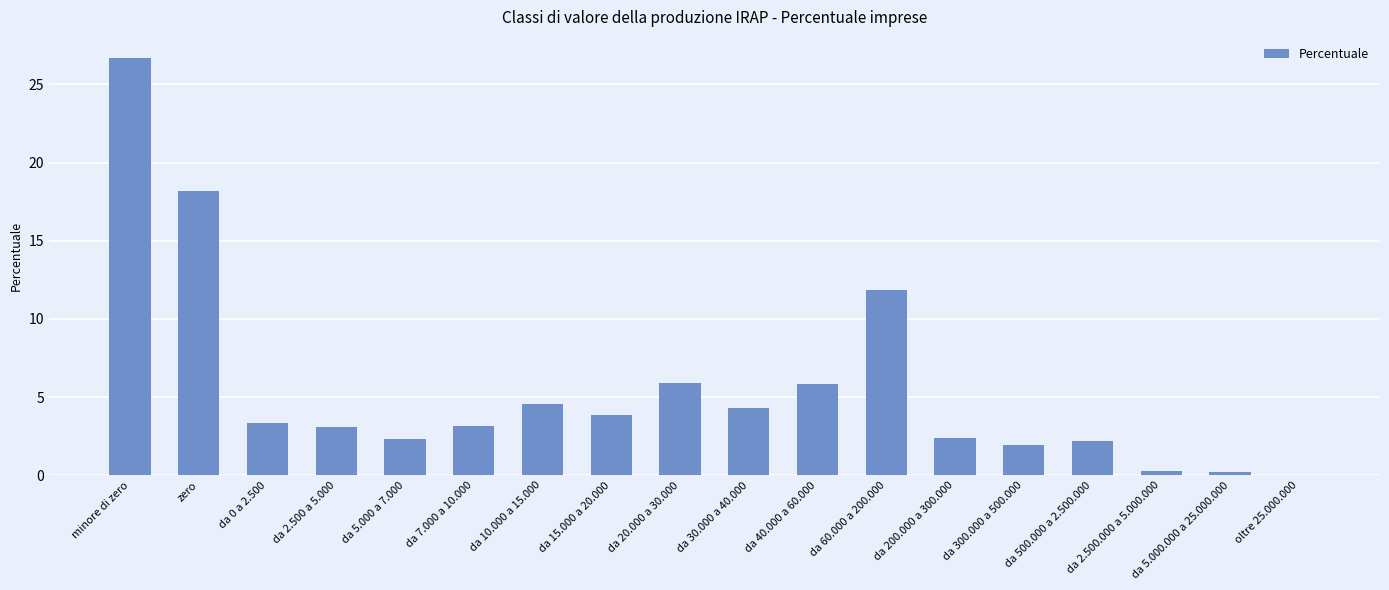

Are the bars horizontal?

No